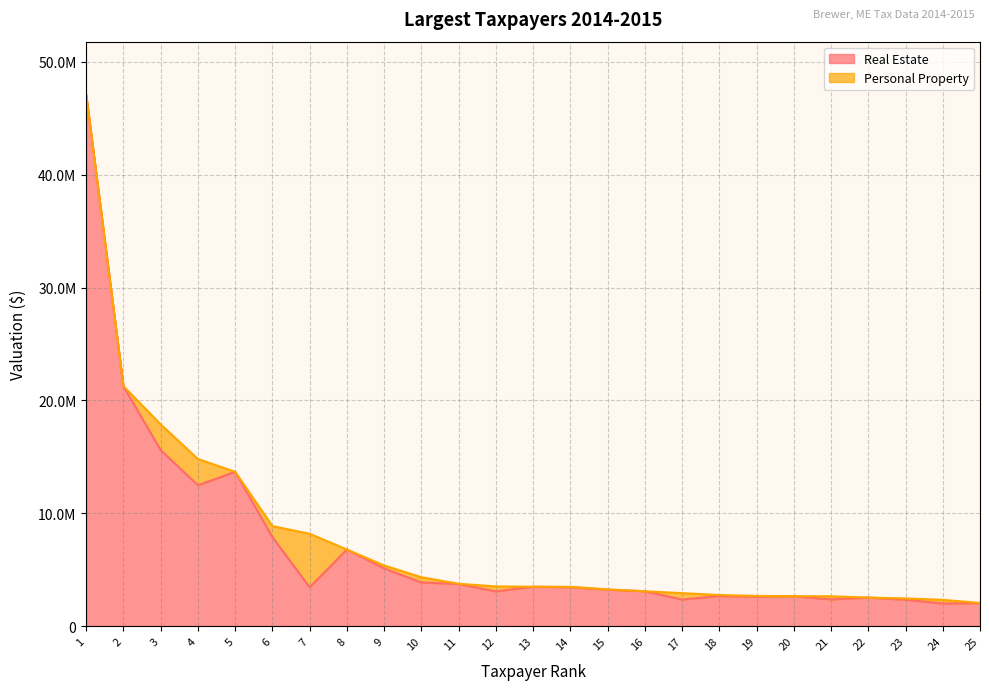

At which label is the value closest to 24548350?

2